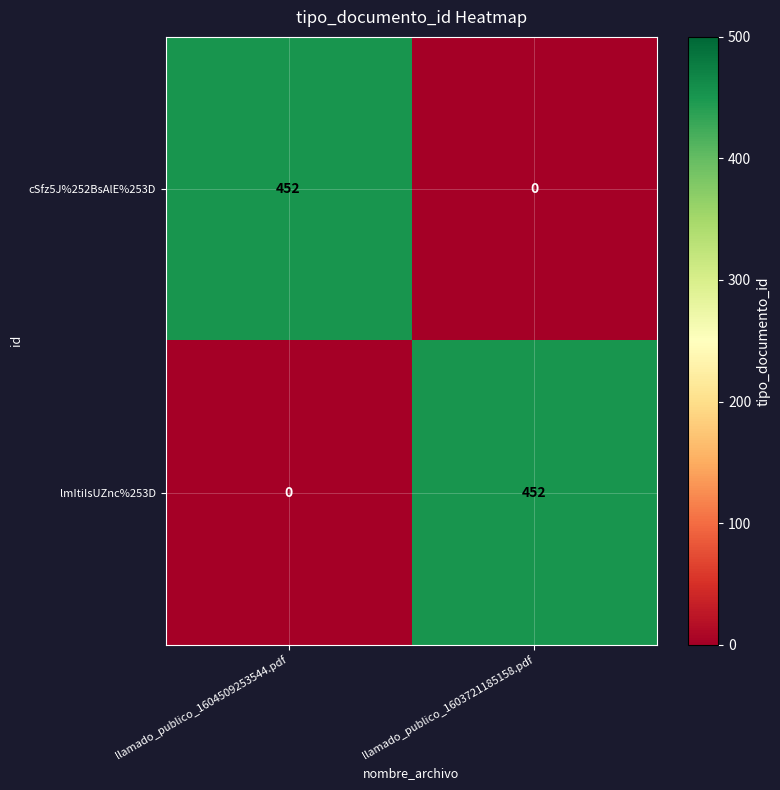

Reading left to right, extract all data points from this chart.

cSfz5J%252BsAlE%253D: llamado_publico_1604509253544.pdf=452	llamado_publico_1603721185158.pdf=0
lmItiIsUZnc%253D: llamado_publico_1604509253544.pdf=0	llamado_publico_1603721185158.pdf=452